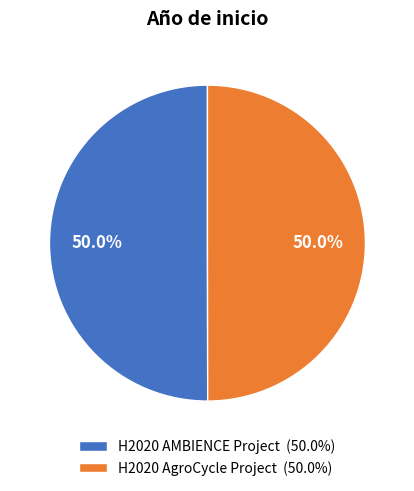

What is the total percentage of H2020 AgroCycle Project (50.0%) and H2020 AMBIENCE Project (50.0%)?

100.0%